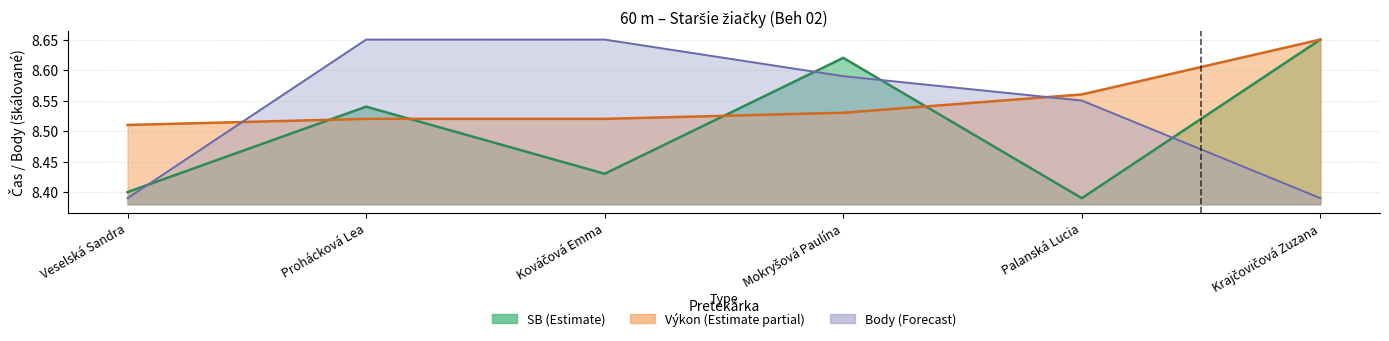

Reading left to right, transcribe all the data shown in this chart.

SB: 8.4	8.5	8.4	8.6	8.4	8.7
Výkon: 8.5	8.5	8.5	8.5	8.6	8.7
Body: 8.4	8.7	8.7	8.6	8.6	8.4